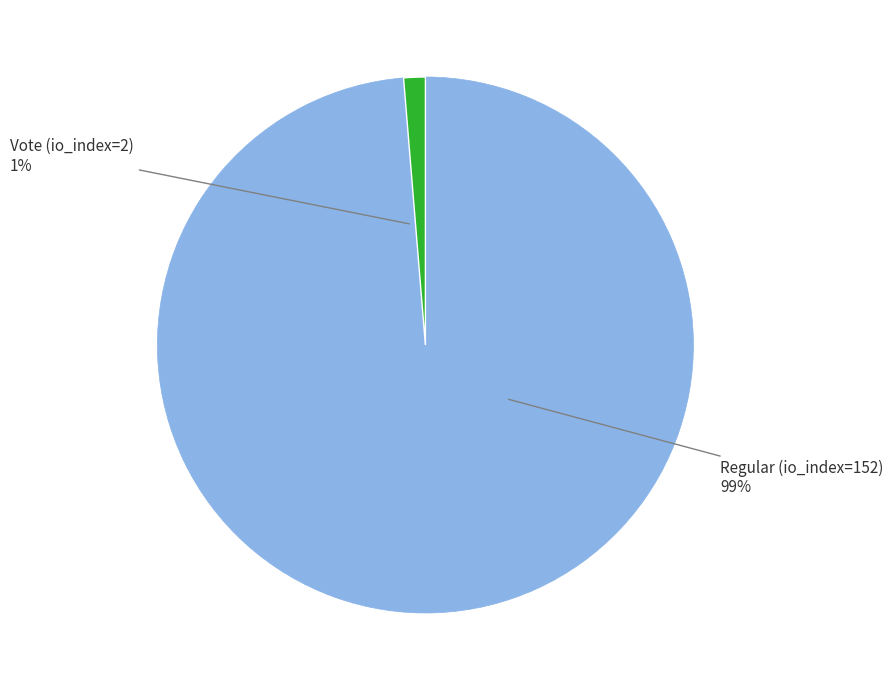

Rank the categories by value from lowest to highest.

Vote (io_index=2), Regular (io_index=152)